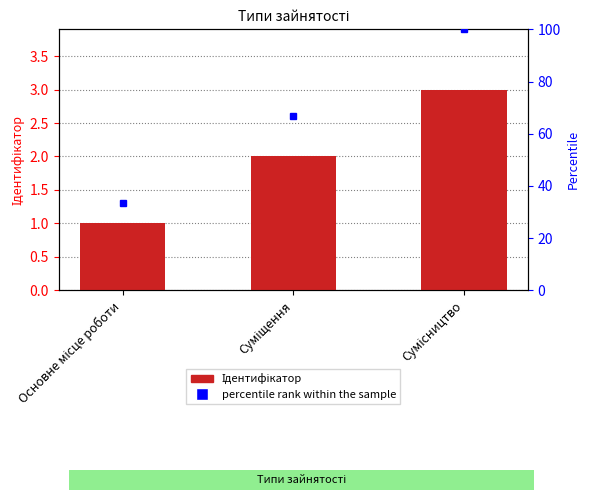

What is the sum of all values?

6